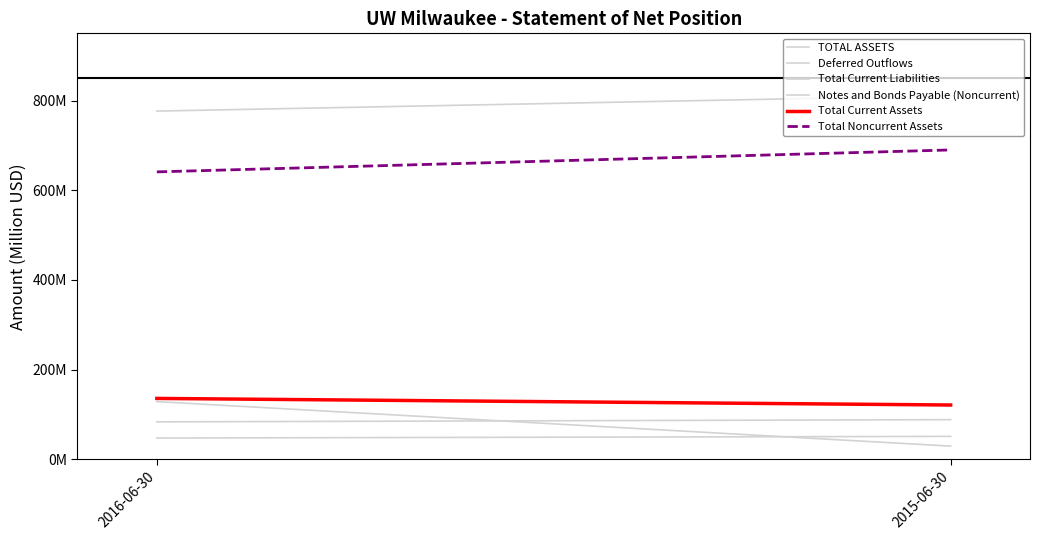

What is the value of the Notes and Bonds Payable (Noncurrent) point at the 2nd from the left?

88.3